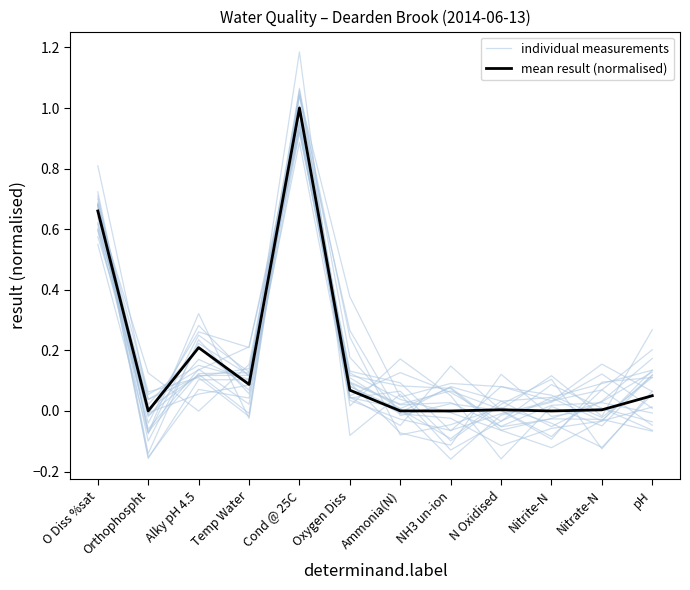

What is the label of the 1st point from the right?

pH